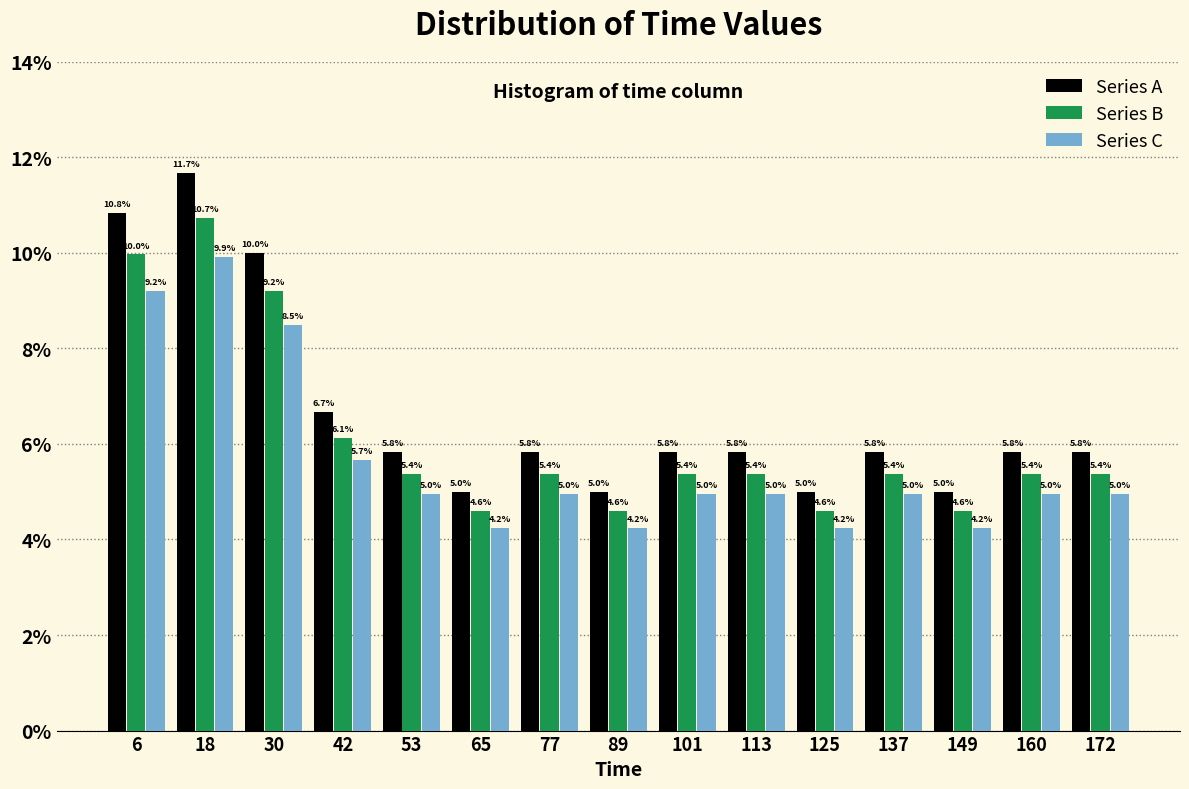

What is the height of the Series A bar covering 106 to 118 on the x-axis? The bar edges are not printed on the chart, so give them approximately, as read against the axis.

5.8